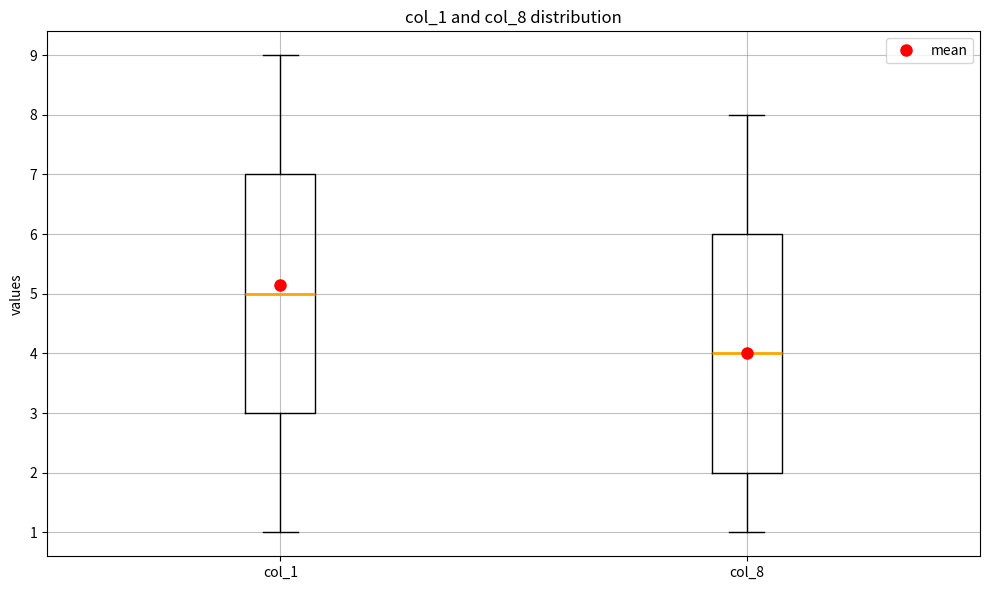

Which box has the lowest median line?

col_8